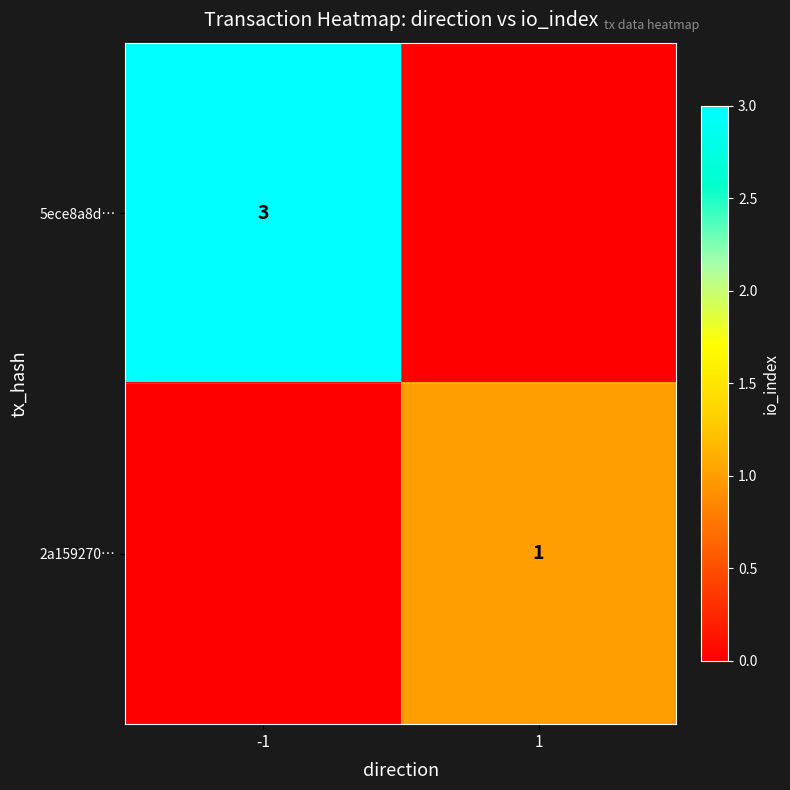

What is the total value across all series at 1?

1